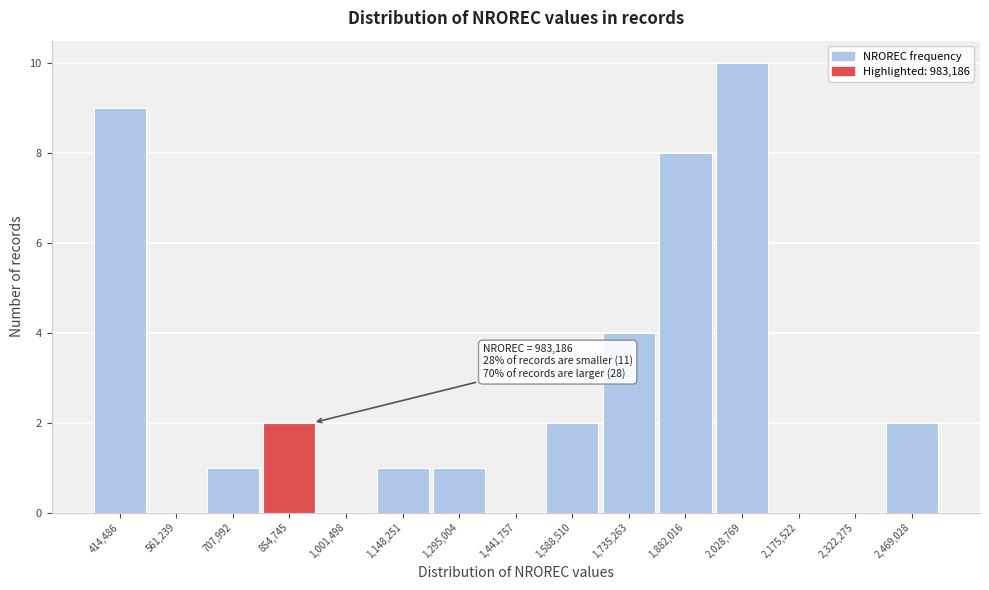

Reading left to right, transcribe all the data shown in this chart.

414,486=9	561,239=0	707,992=1	854,745=2	1,001,498=0	1,148,251=1	1,295,004=1	1,441,757=0	1,588,510=2	1,735,263=4	1,882,016=8	2,028,769=10	2,175,522=0	2,322,275=0	2,469,028=2